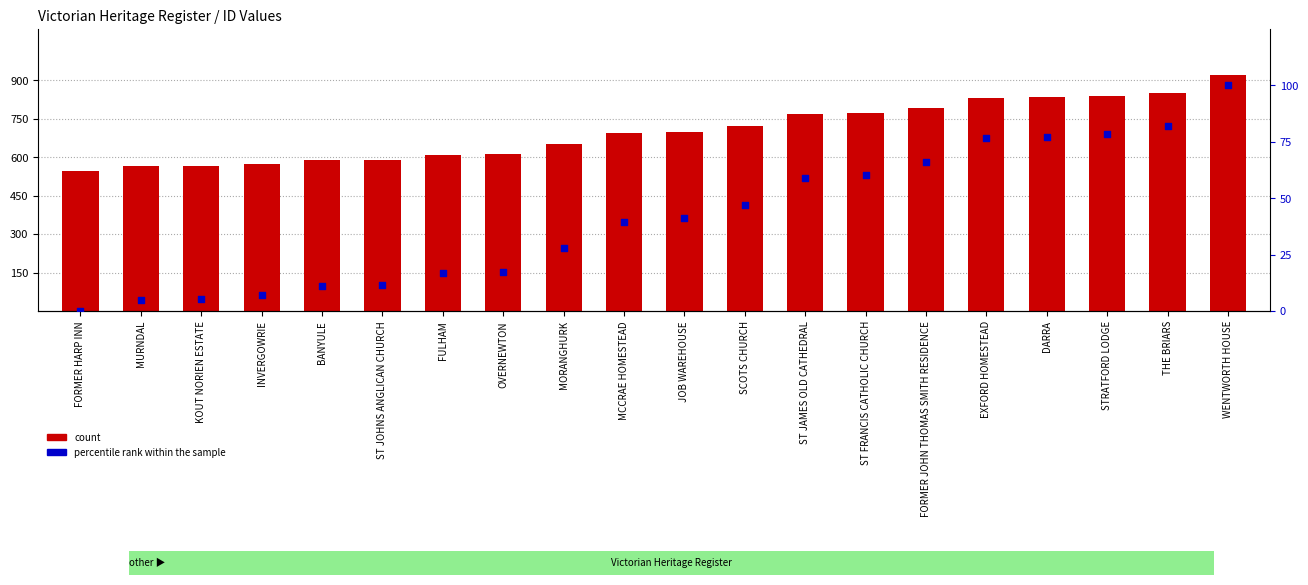

Is the value of percentile rank within the sample at DARRA greater than the value of count at ST JOHNS ANGLICAN CHURCH?

No